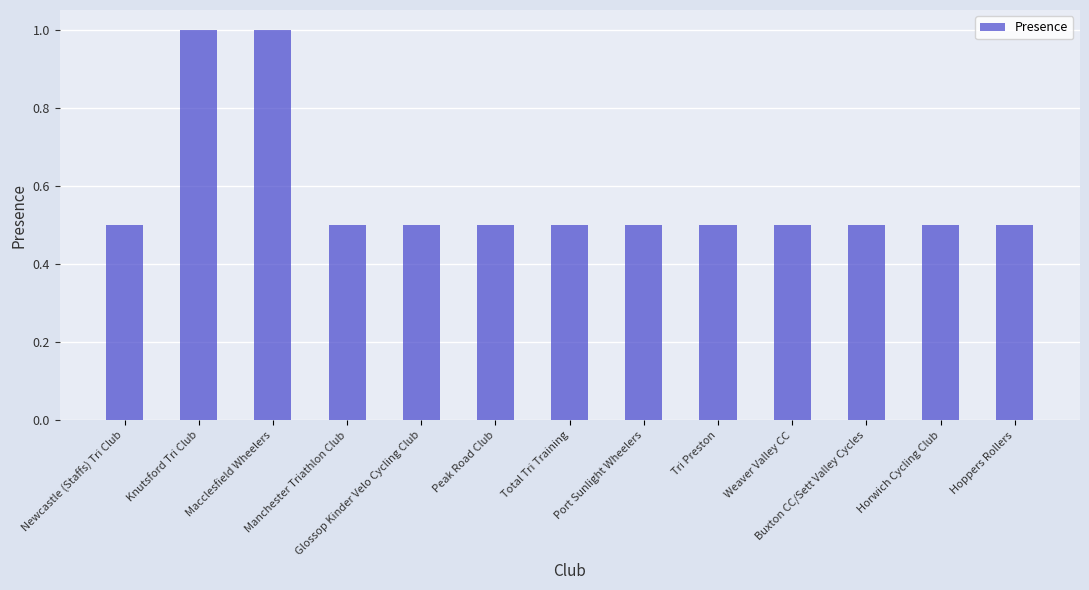

The chart shows a value of 0.5 at Peak Road Club. True or false?

True